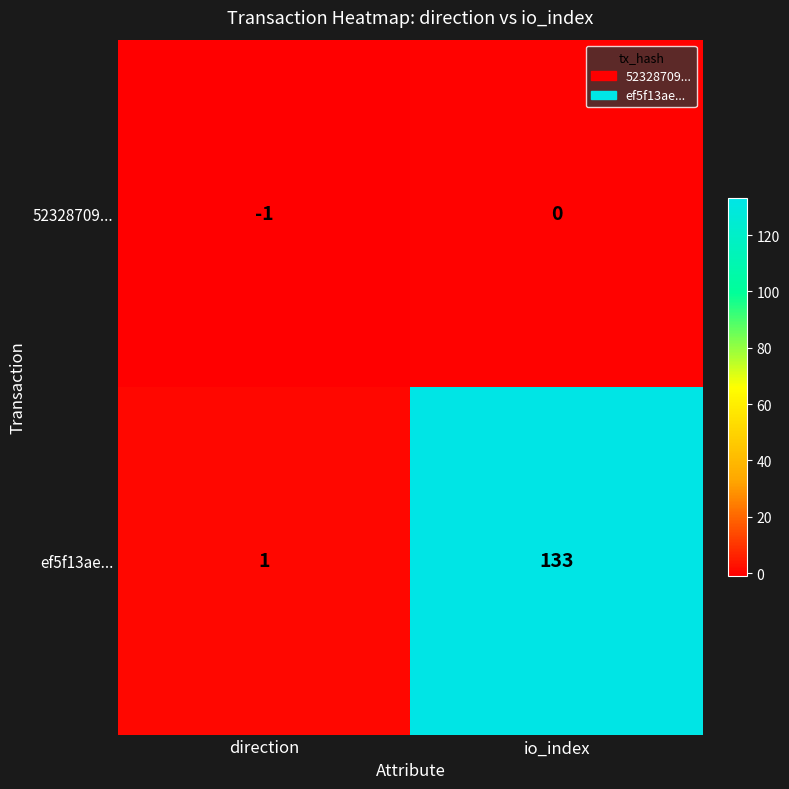

The value of ef5f13ae... at io_index is 219. True or false?

False